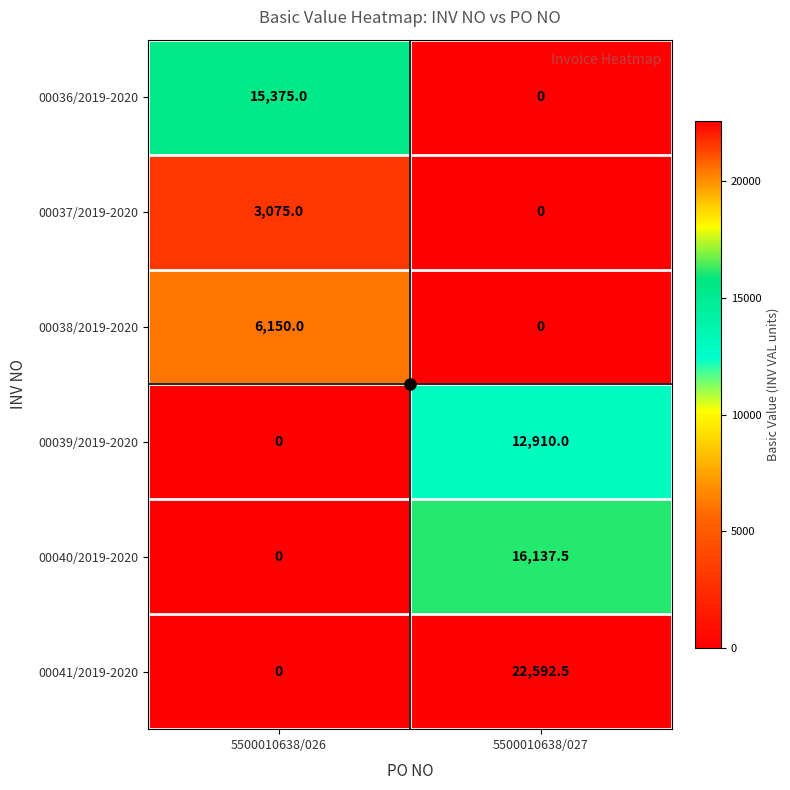

List the series in order of their peak value, highest first.

00041/2019-2020, 00040/2019-2020, 00036/2019-2020, 00039/2019-2020, 00038/2019-2020, 00037/2019-2020